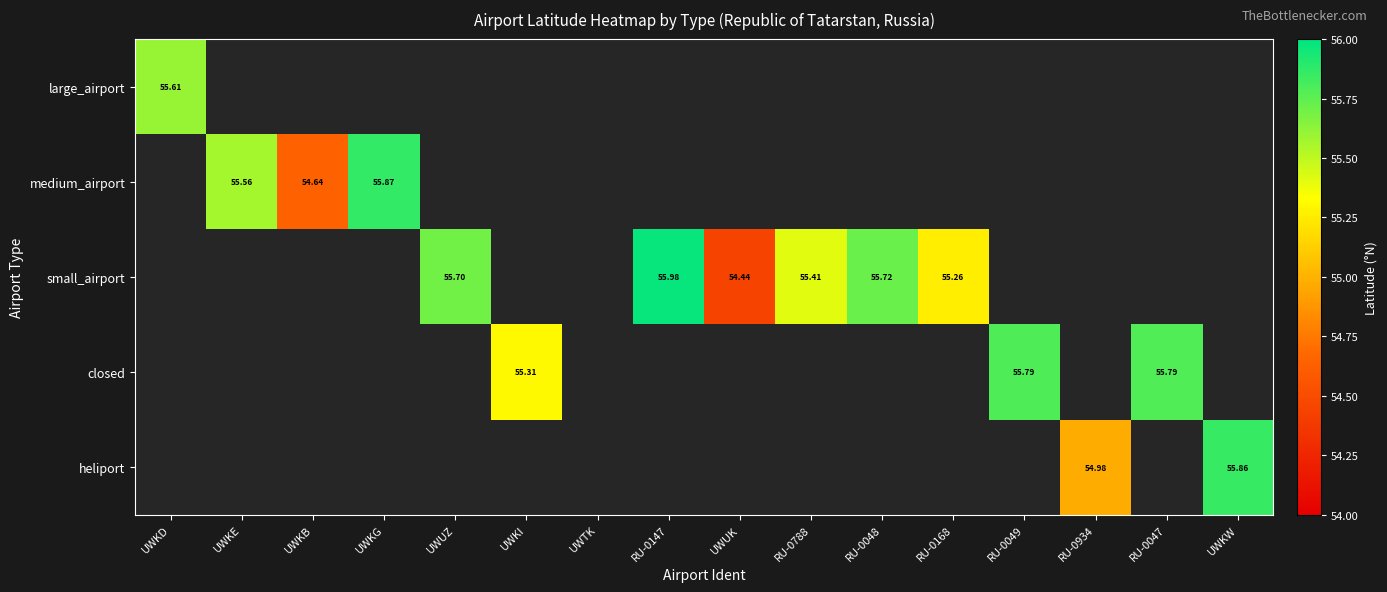

How many values in medium_airport are above zero?

3